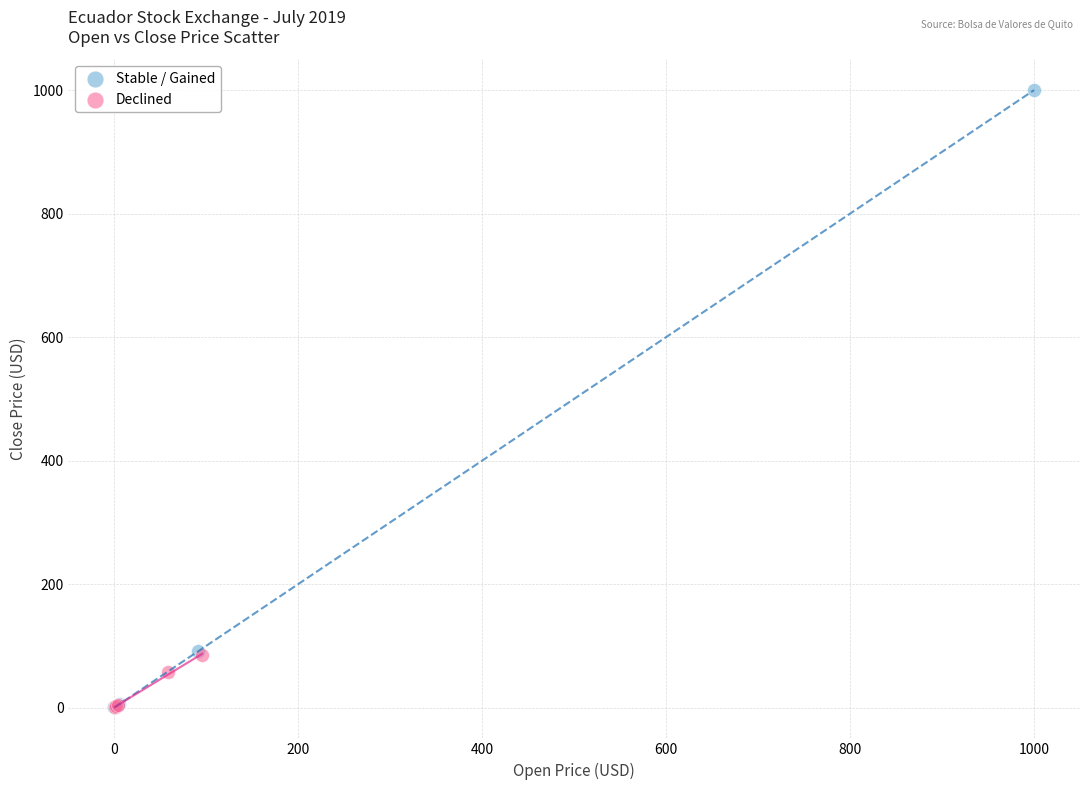

Which series has the widest spread of Y values?

Stable / Gained